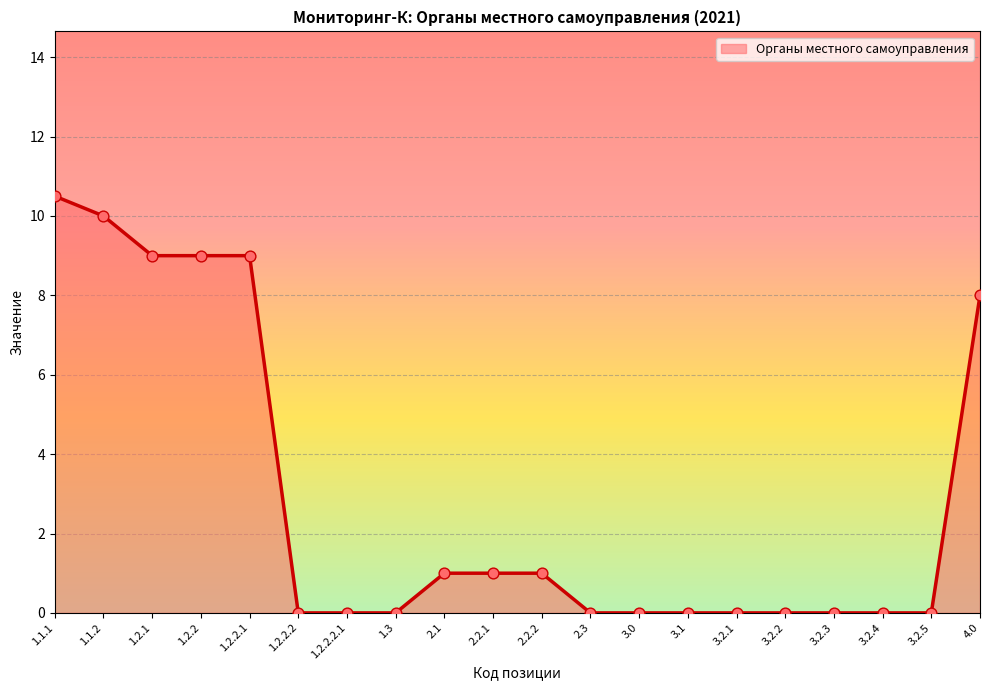

Approximately how many times larger is the value at 1.2.2 compared to 1.1.2?

0.9